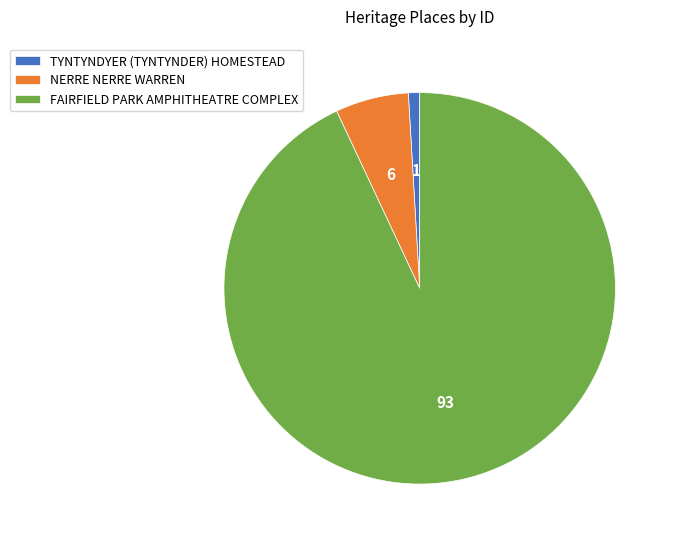

Which has a higher value, FAIRFIELD PARK AMPHITHEATRE COMPLEX or NERRE NERRE WARREN?

FAIRFIELD PARK AMPHITHEATRE COMPLEX